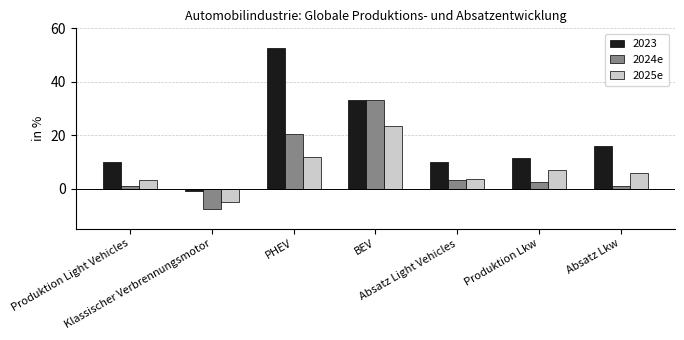

What is the smallest value displayed?

-7.8